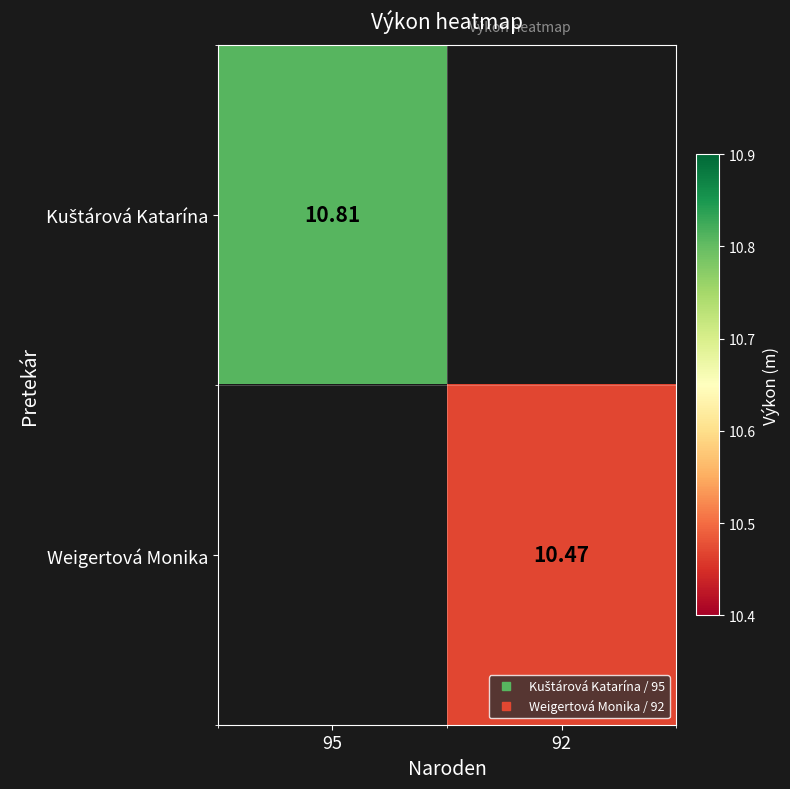

How many positive values does the Kuštárová Katarína series have?

1